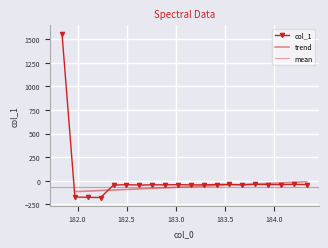

What is the sum of the values at 183.2863821962 and 184.3357763242?

-83.2